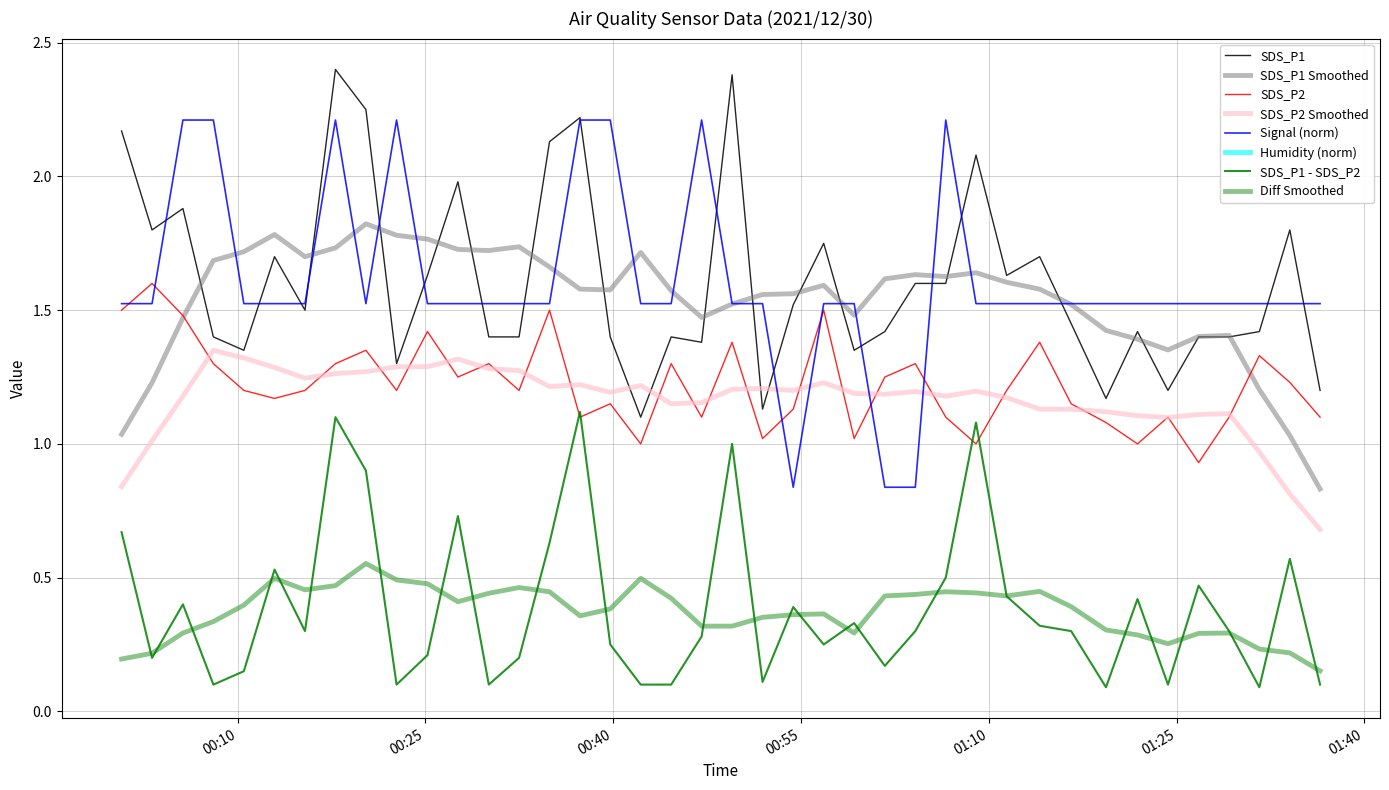

How many interior local peaks does the Signal series have?

4